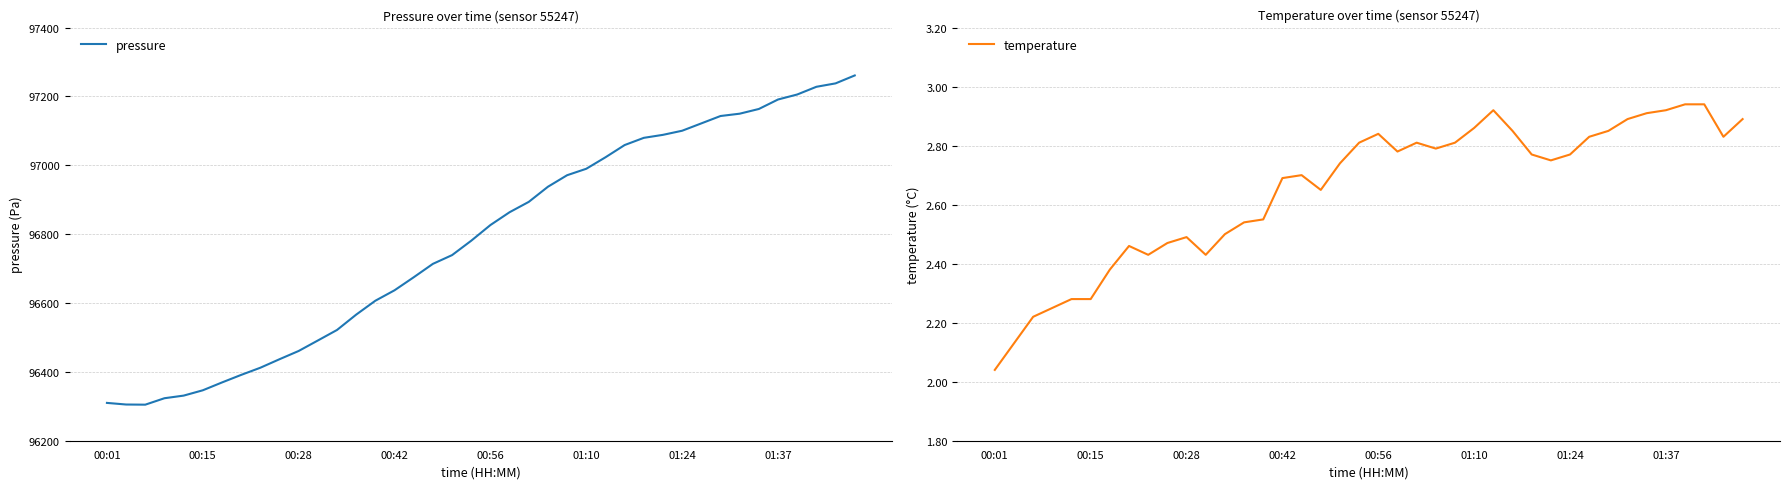

How many data points in pressure are less than 96826?

20